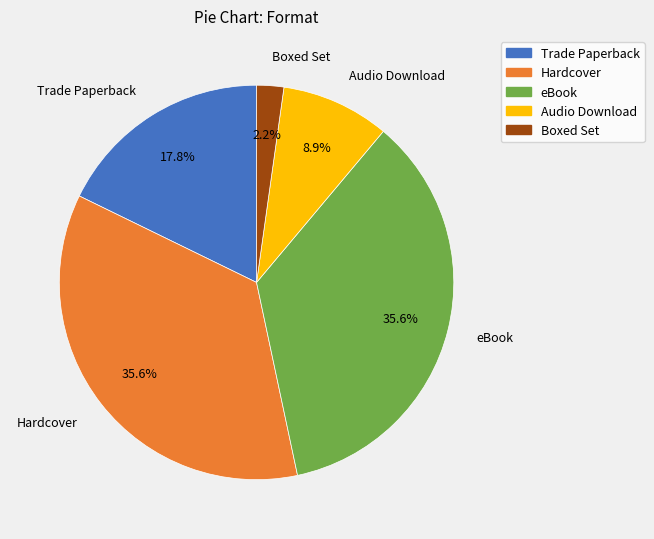

How many segments does this pie chart have?

5